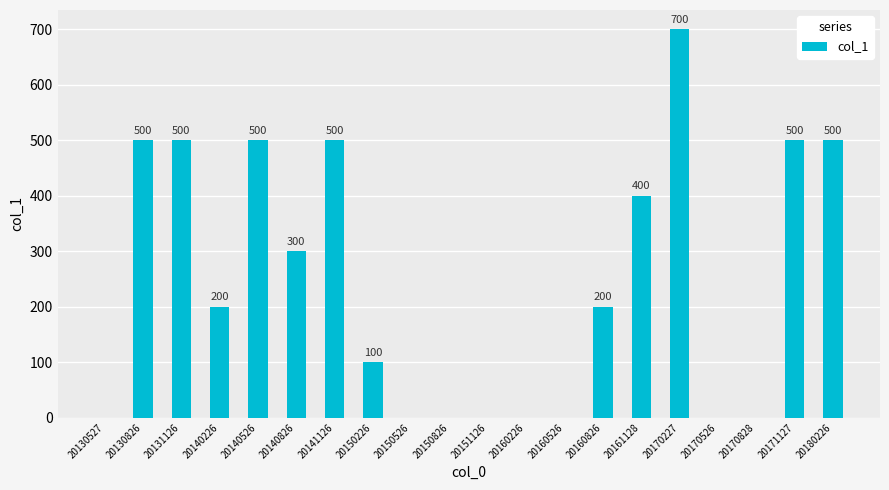

What is the difference between the values at 20170828 and 20140826?

300